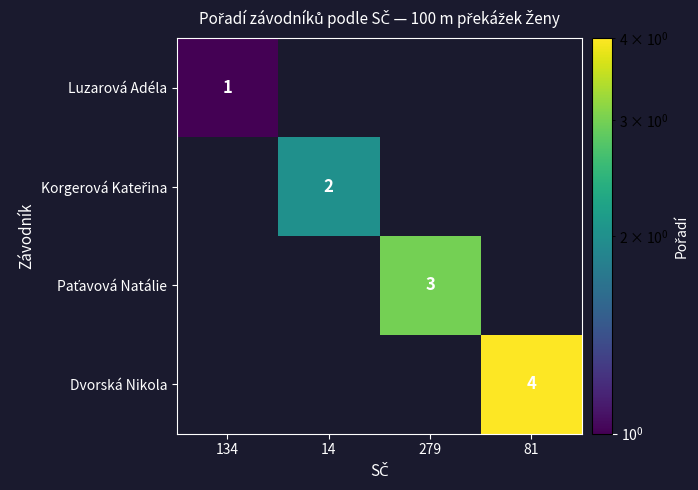

The Luzarová Adéla series shows 1 at 134. True or false?

True